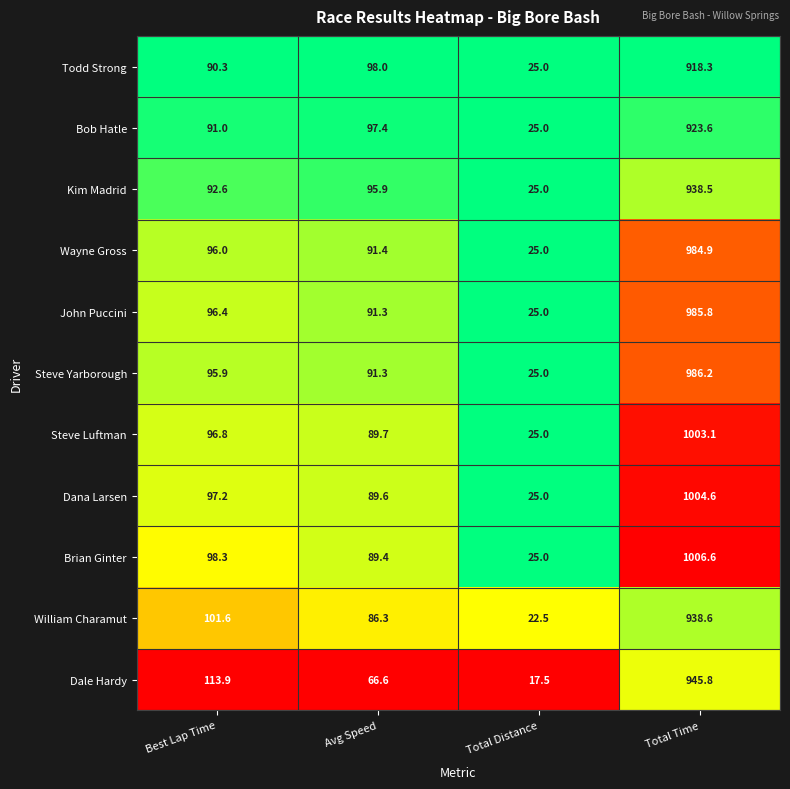

Is it true that Kim Madrid equals 7.4 at Total Distance?

False